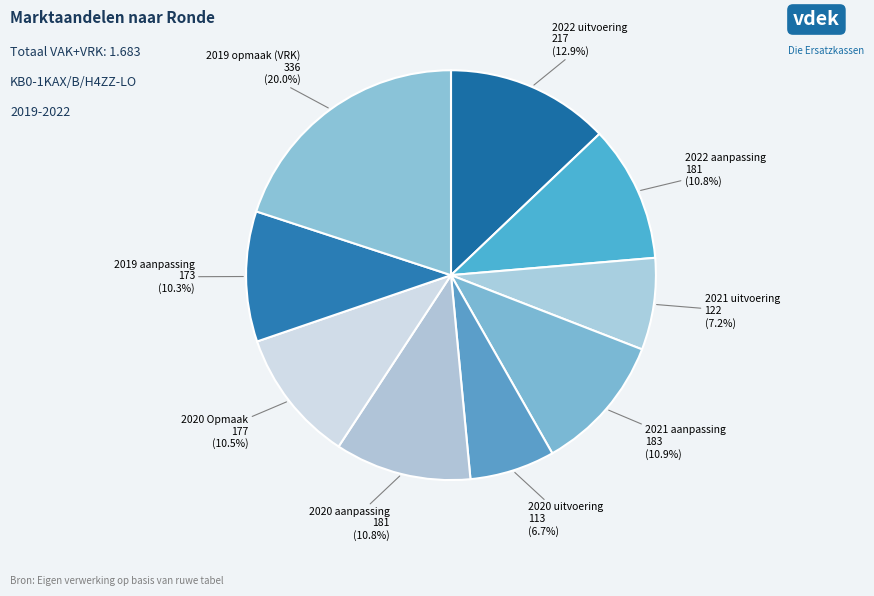

What is the ratio of the value at 2021 uitvoering to the value at 2021 aanpassing?

0.7